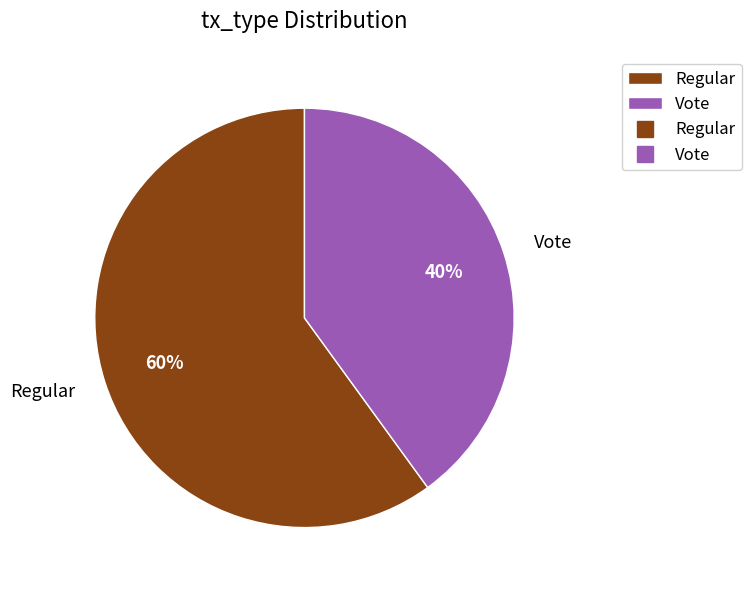

Which category has the smallest portion of the pie?

Vote